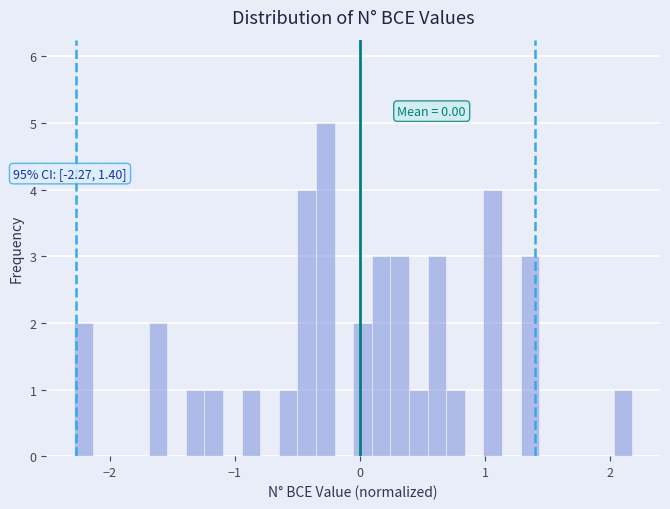

Around what value on the x-axis is the tallest bar? Give the approximate position of its centre, as read against the axis.

-0.3